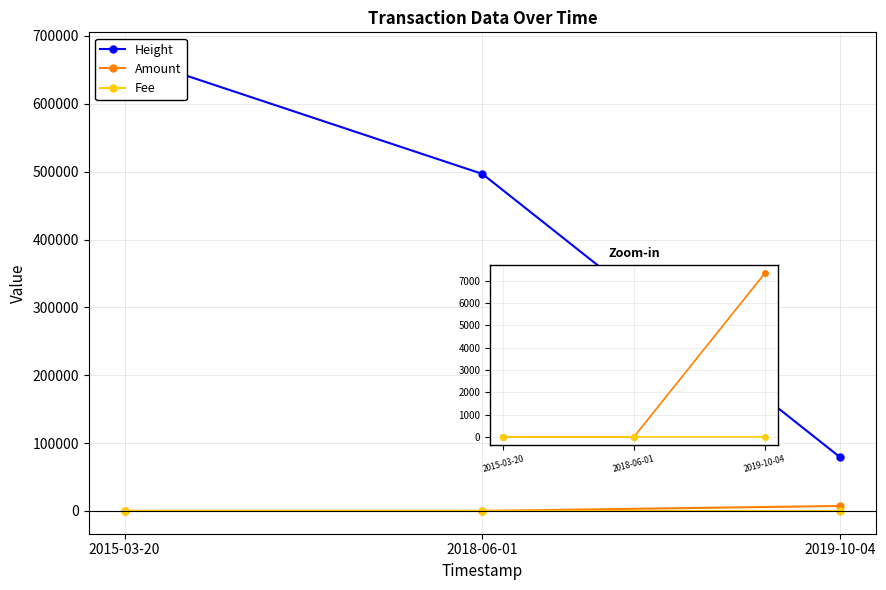

Which has a higher value, 2019-10-04 or 2015-03-20?

2015-03-20